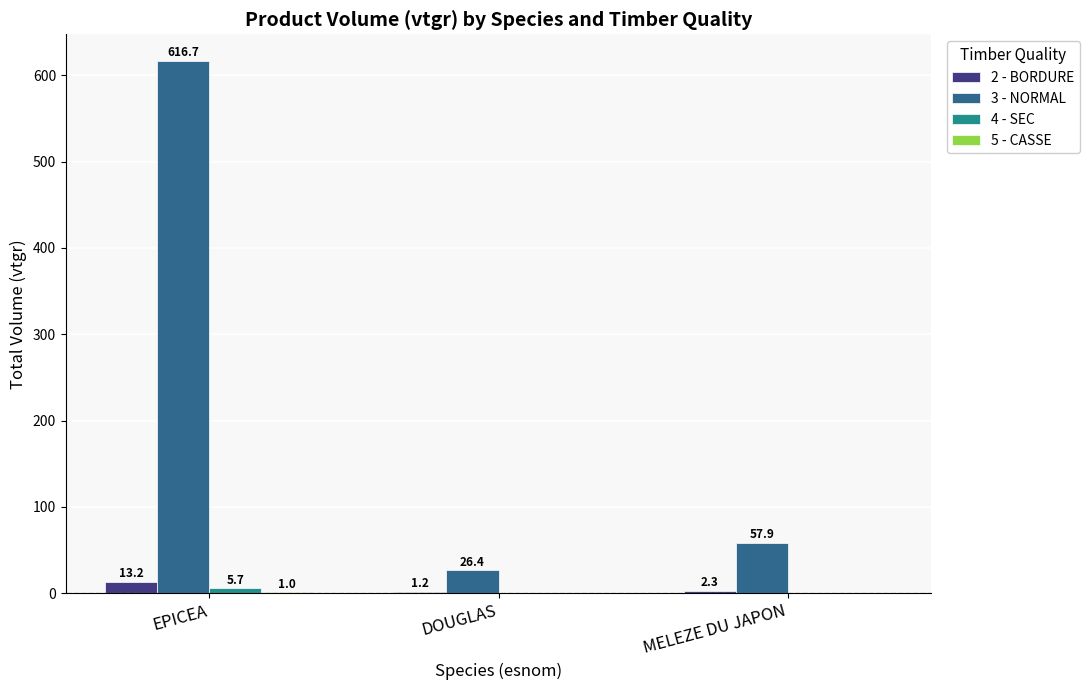

At which category is the sum across all series the highest?

EPICEA